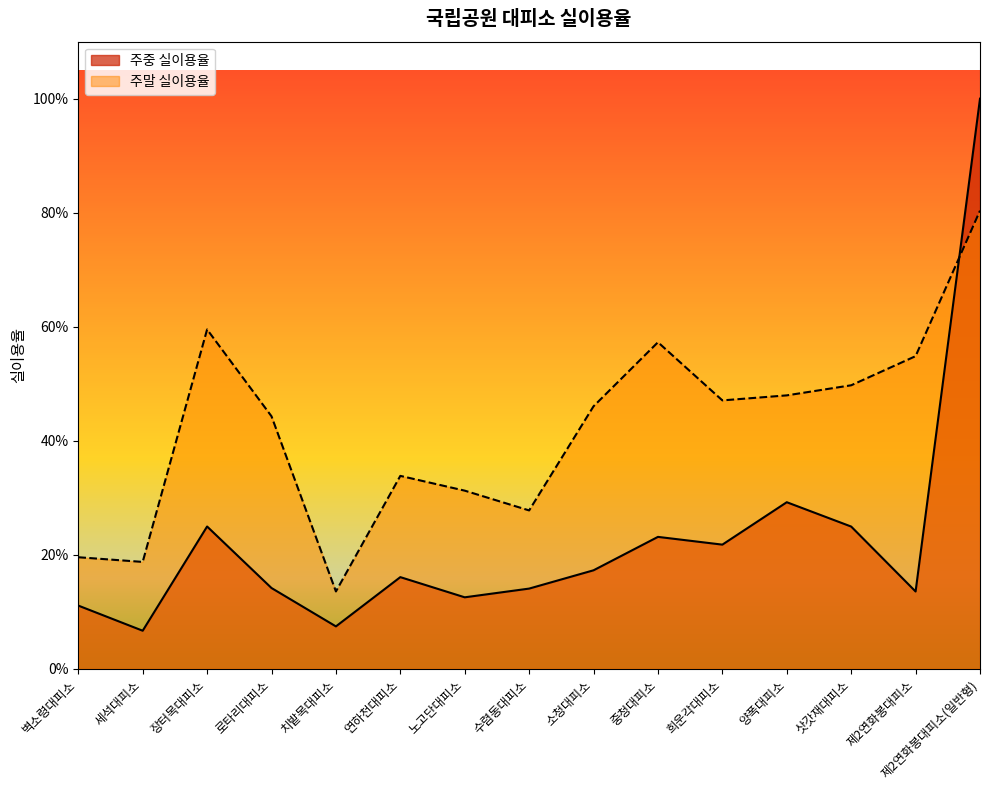

At which category is the sum across all series the highest?

제2연화봉대피소(일반형)